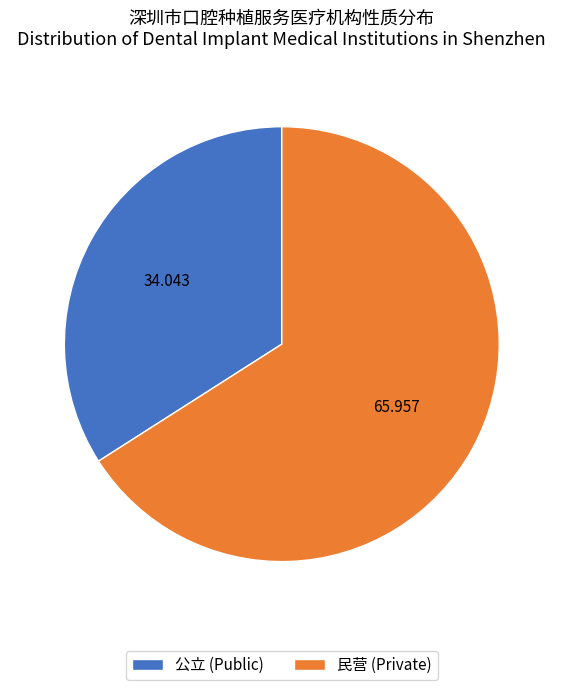

Between 民营 and 公立, which is larger?

民营